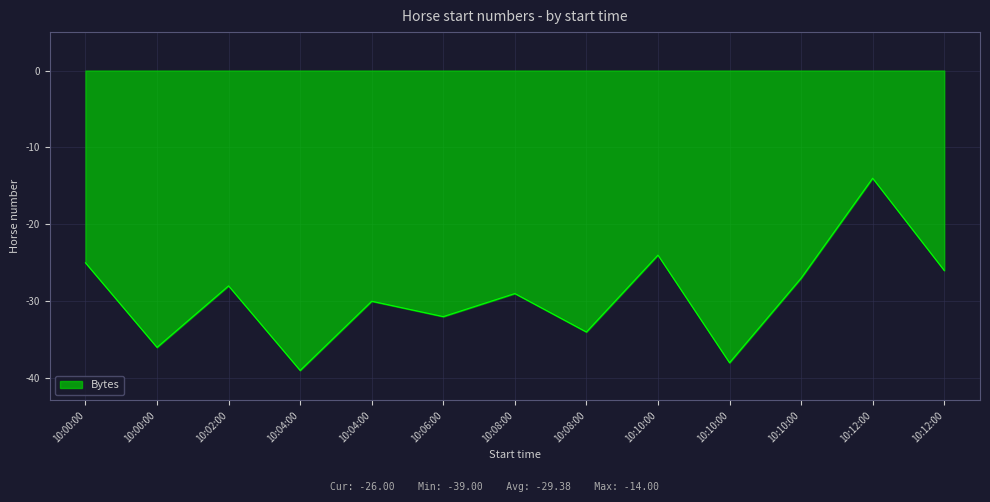

Reading left to right, what are all the values shown in this chart?

-25	-36	-28	-39	-30	-32	-29	-34	-24	-38	-27	-14	-26